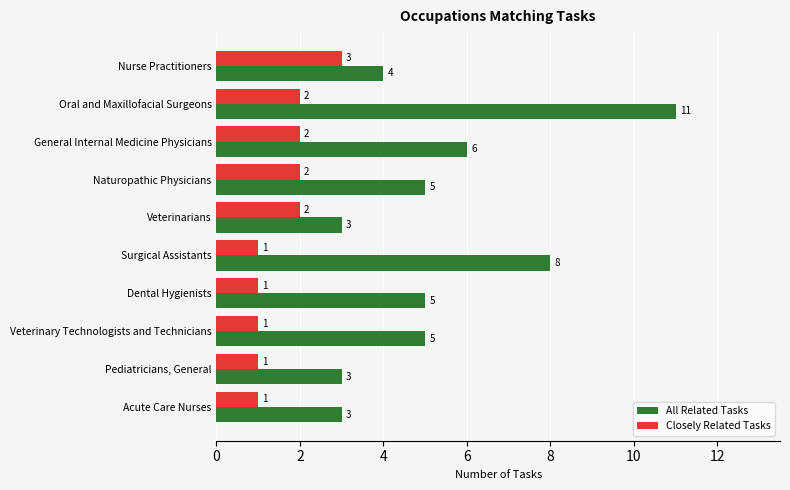

Rank the series by their maximum value, from lowest to highest.

Closely Related Tasks, All Related Tasks